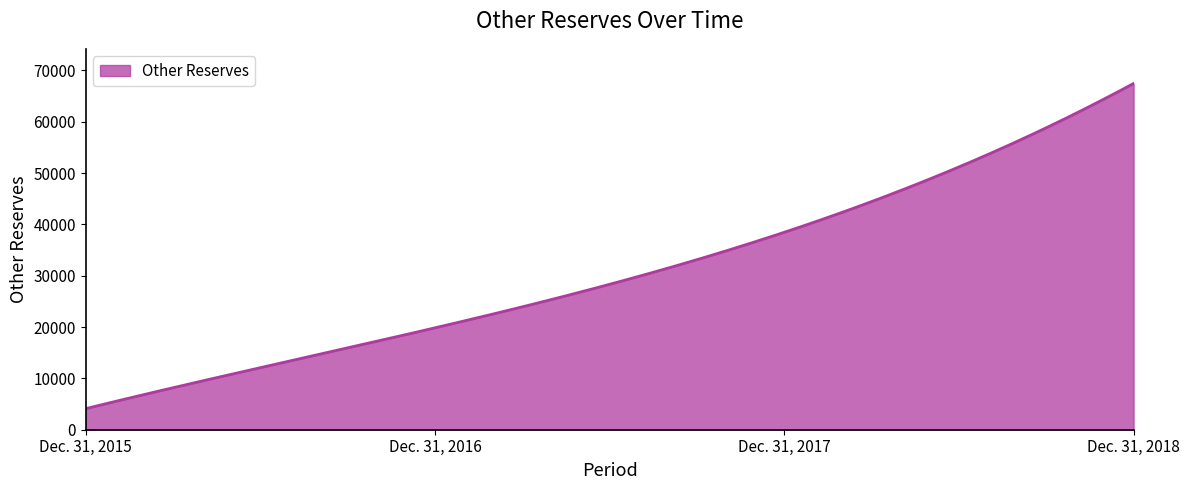

What is the minimum value shown in the chart?

4109.0